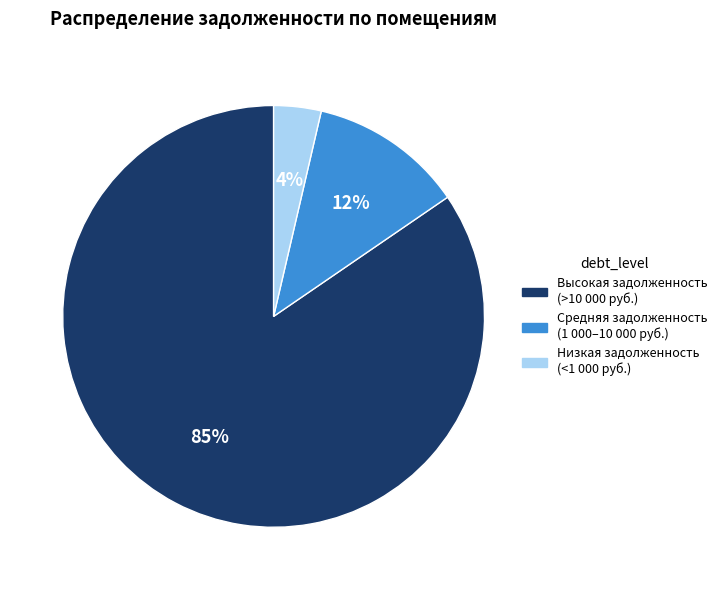

How many segments does this pie chart have?

3